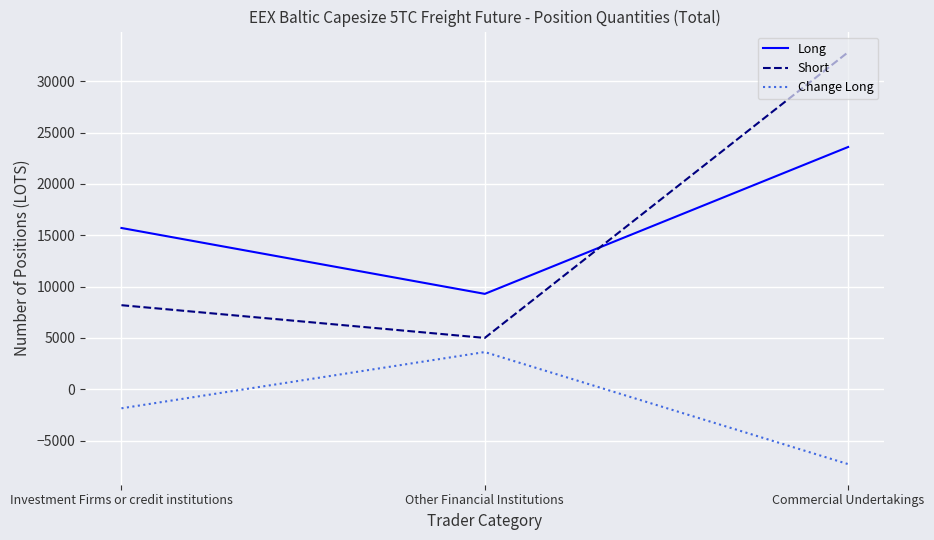

What value does the Change Long series have at Other Financial Institutions?

3618.5